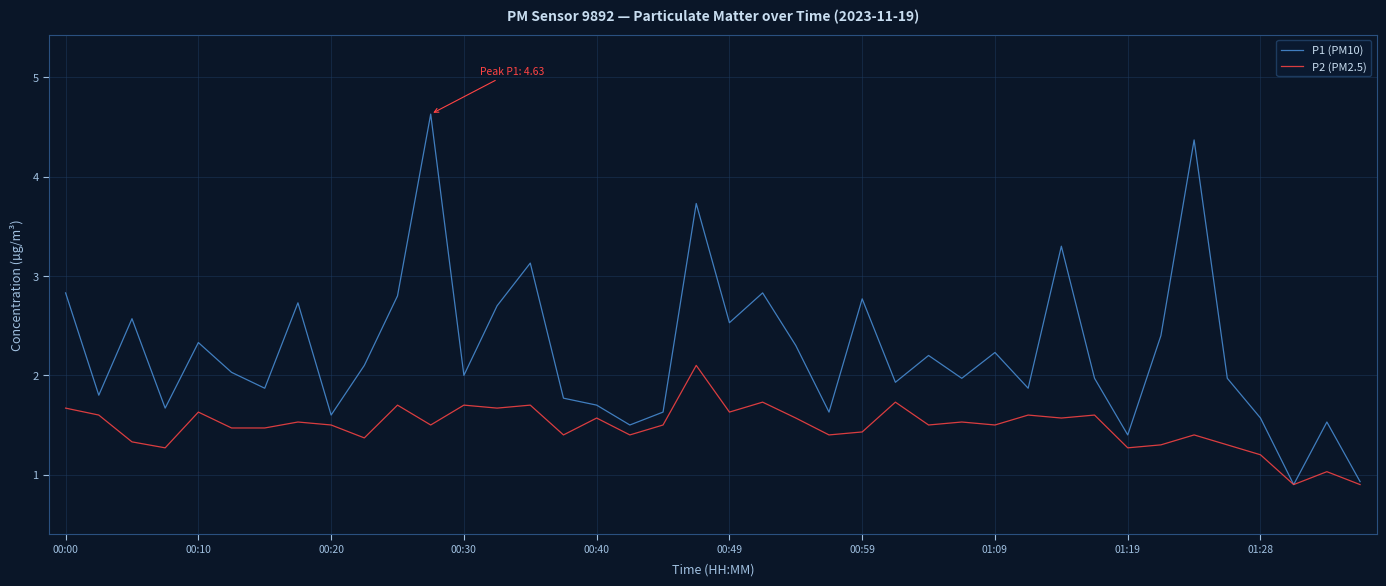

What is the minimum value for P2 (PM2.5)?

0.9